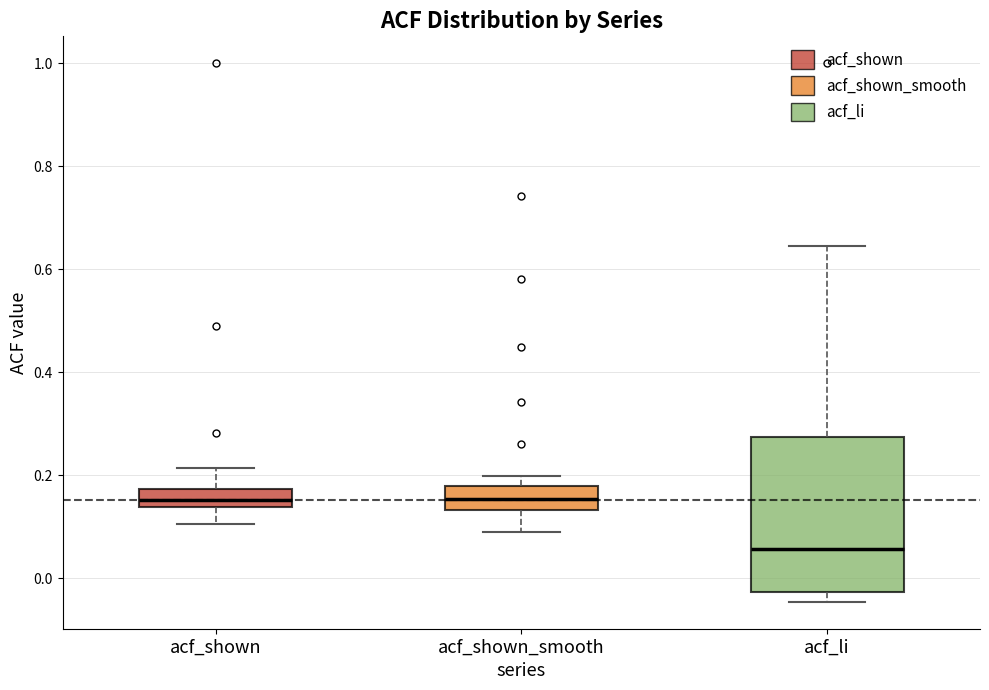

Where does the upper whisker of the box for acf_li end on the y-axis? The values are not printed on the chart, so give them approximately, as read against the axis.

0.64